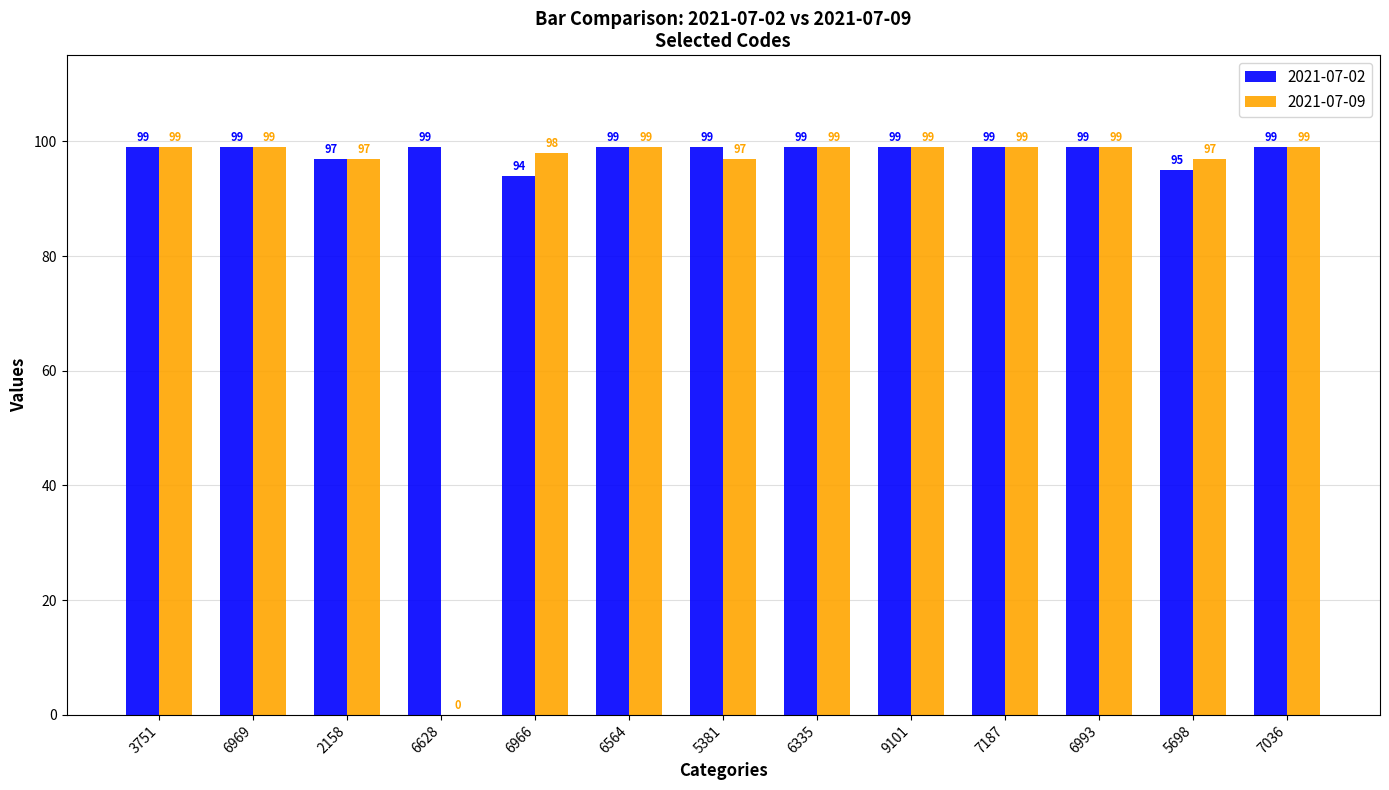

Is it true that 2021-07-09 equals 99 at 6335?

True